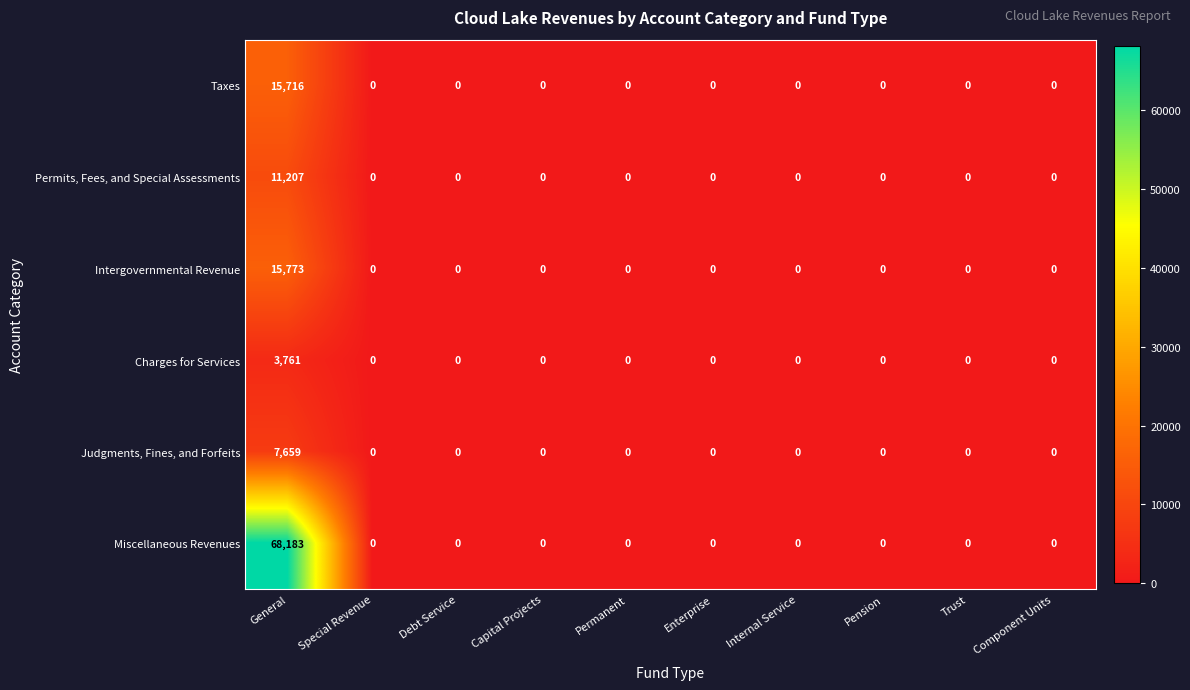

List the series in order of their peak value, lowest first.

Charges for Services, Judgments, Fines, and Forfeits, Permits, Fees, and Special Assessments, Taxes, Intergovernmental Revenue, Miscellaneous Revenues